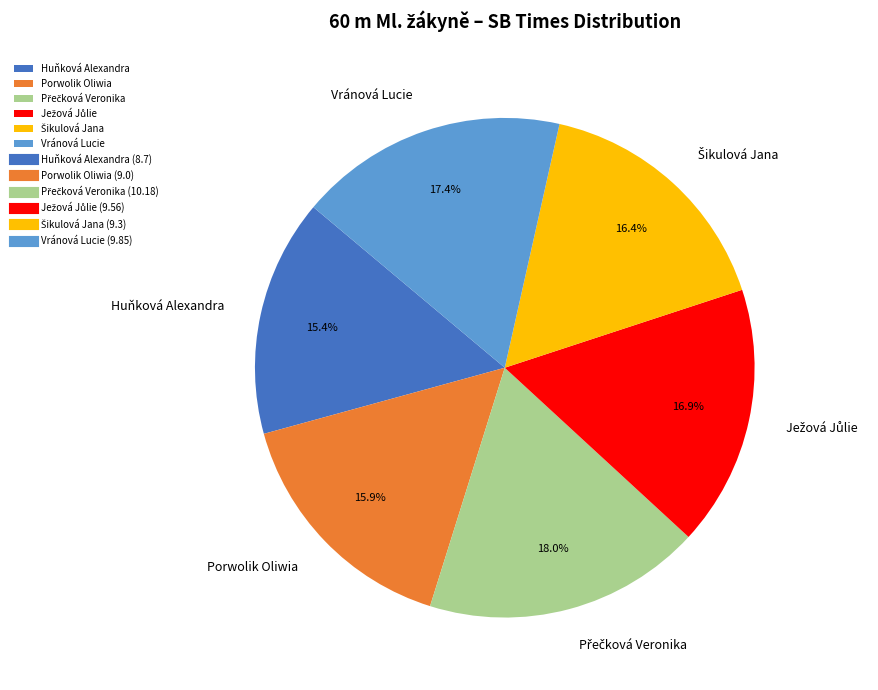

Does Porwolik Oliwia represent more than half of the total?

No